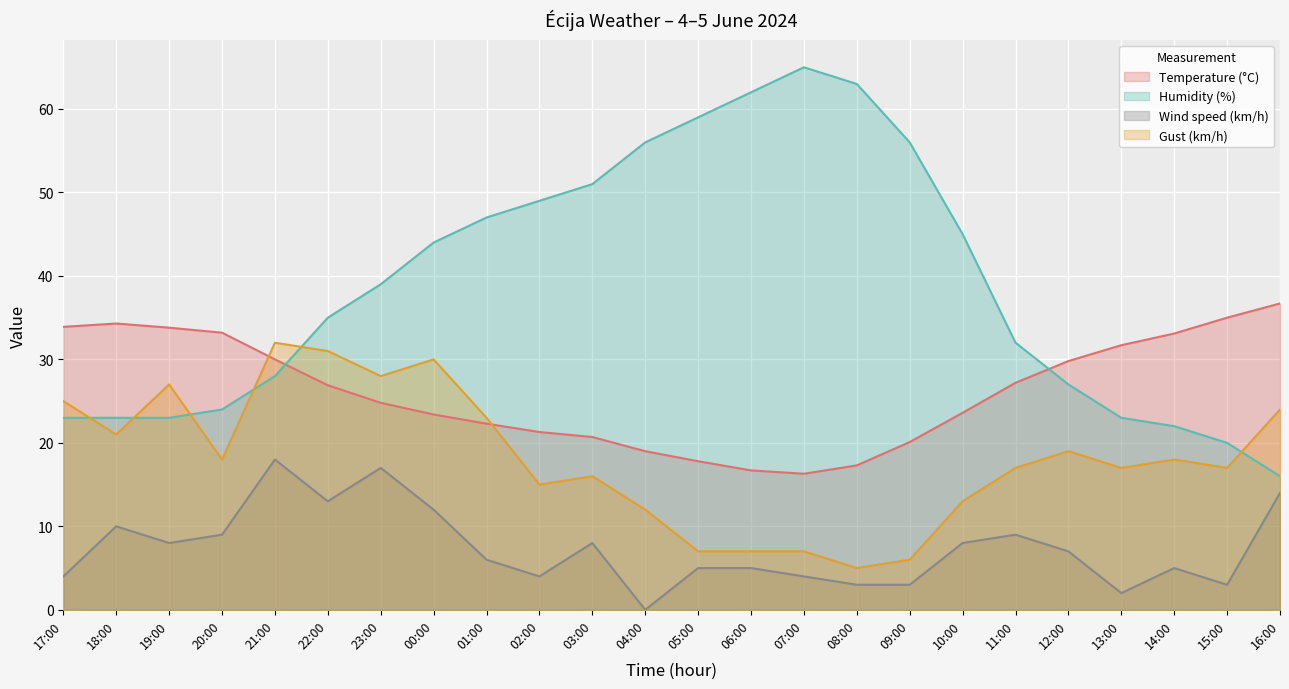

What is the total value across all series at 13:00?

73.7